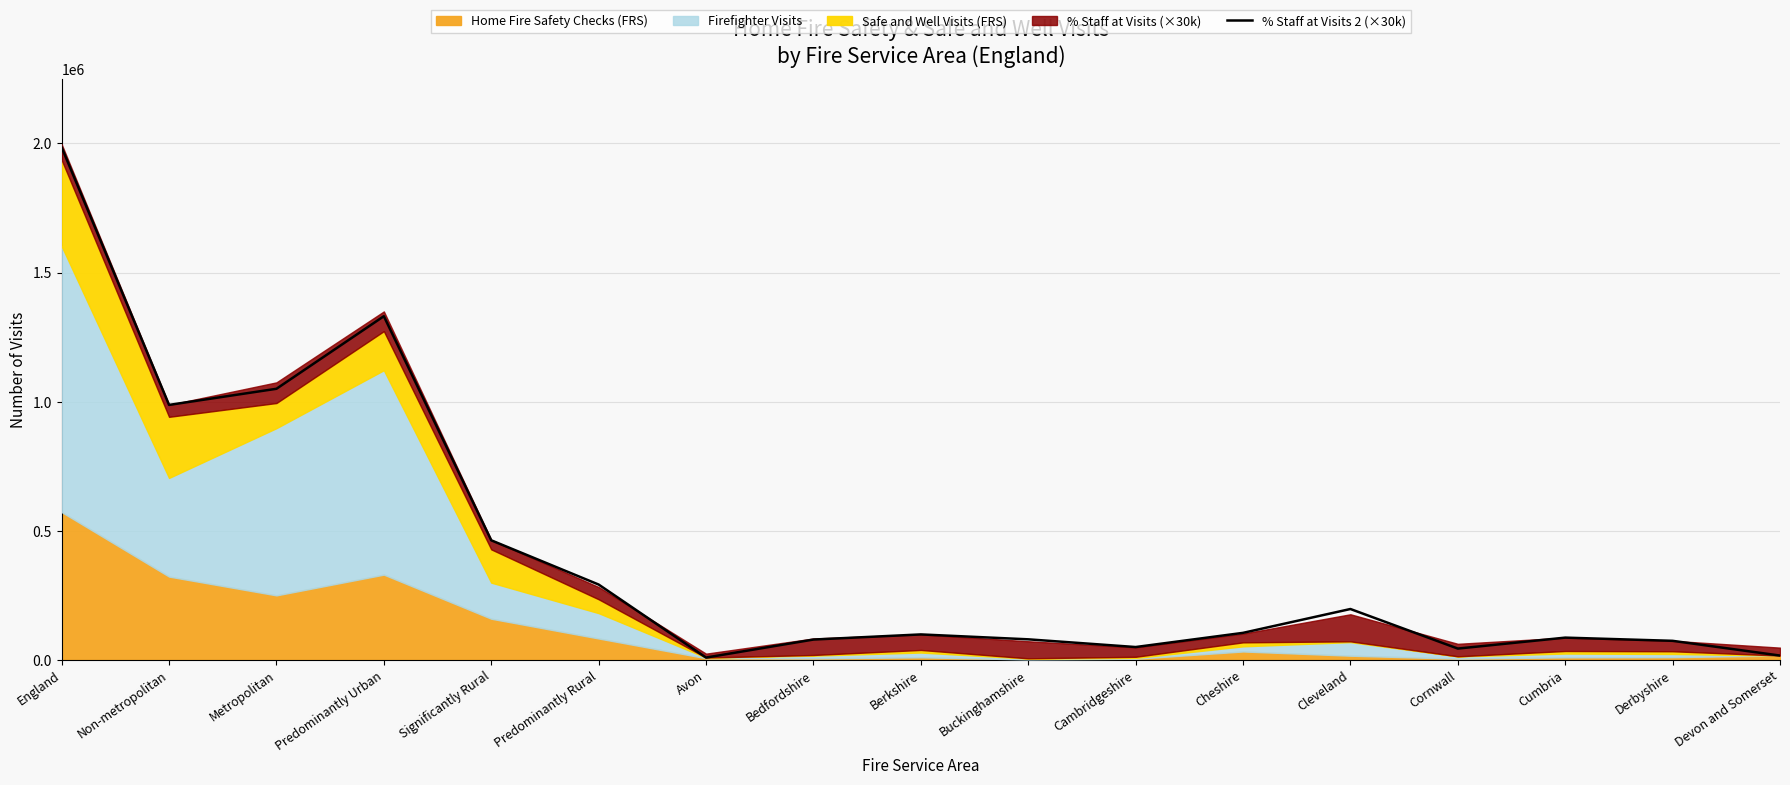

What is the ratio of the value at Cumbria to the value at Cheshire?

0.8